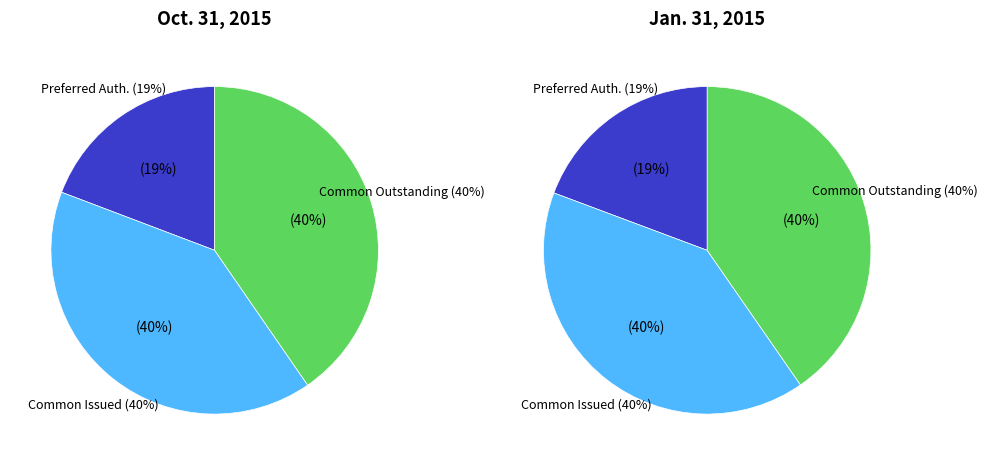

To the nearest percent, what is the difference between the largest and smallest slice percentages?

21%